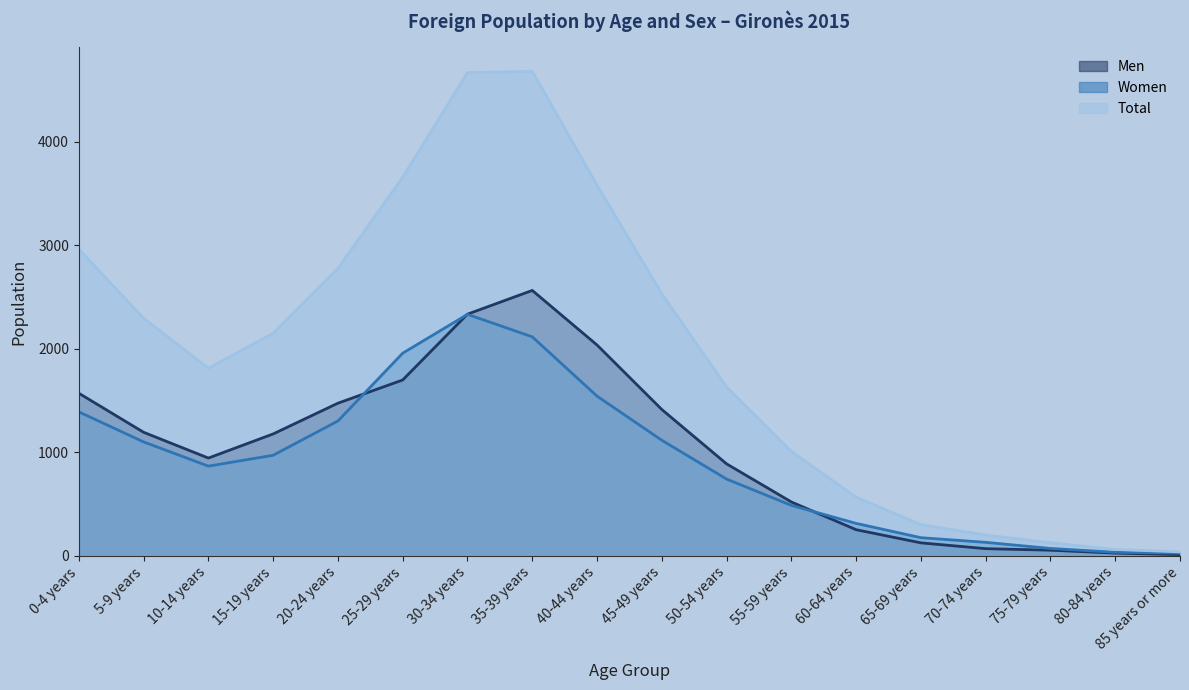

Rank the series by their maximum value, from lowest to highest.

Women, Men, Total